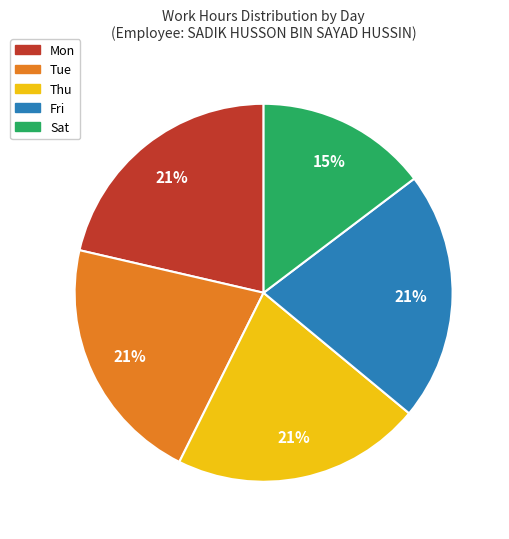

To the nearest percent, what is the average slice percentage?

20%